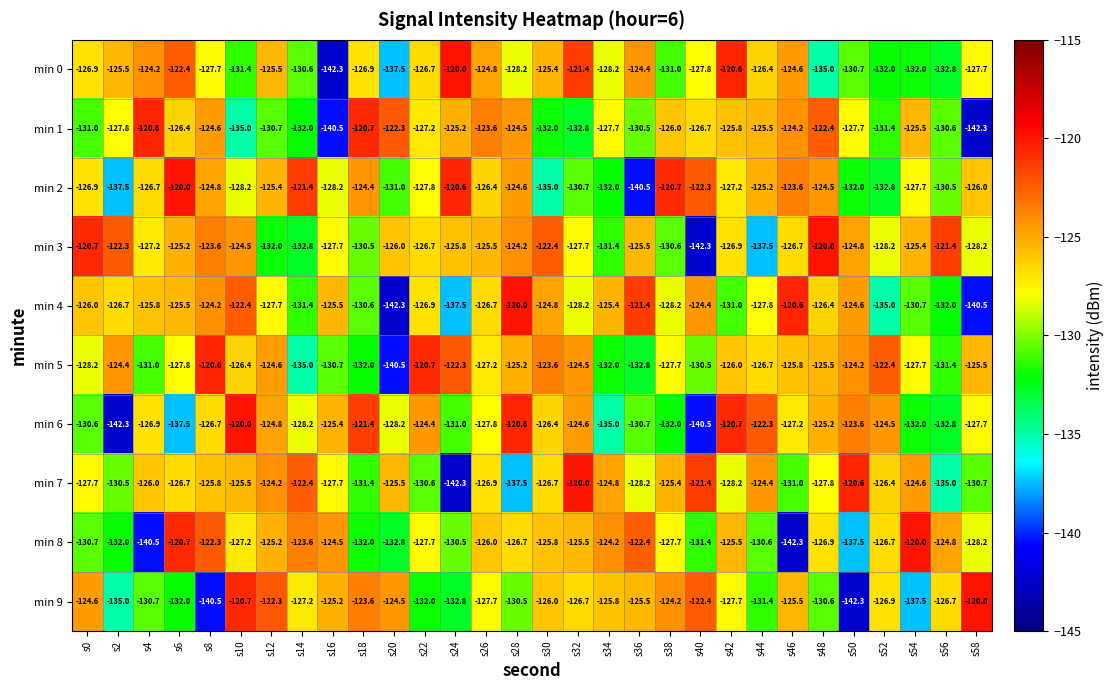

Where is min 2 nearest to the value -130?

s56